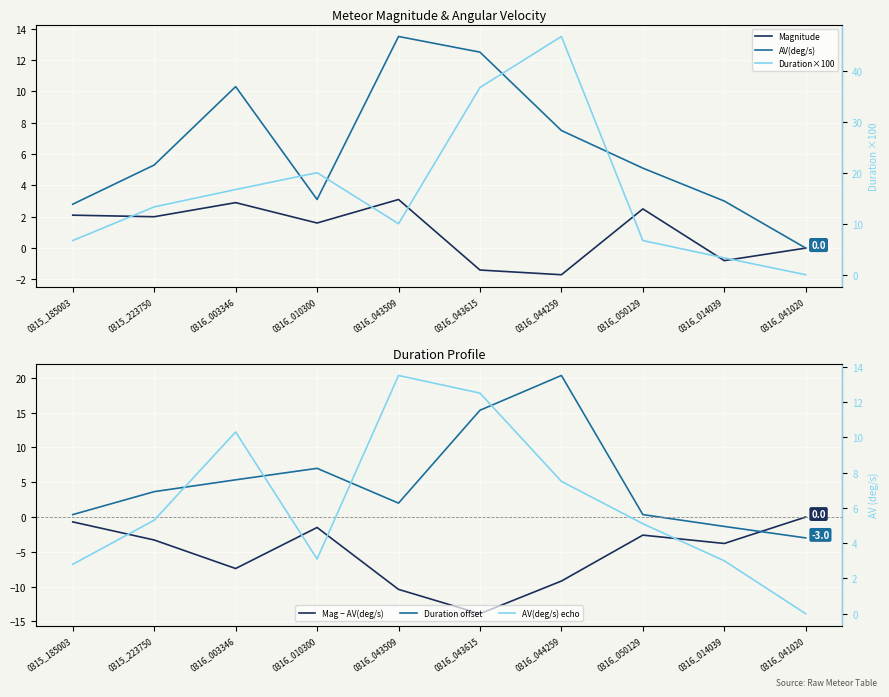

What is the difference between the AV(deg/s) values at 0316_010300 and 0316_014039?

0.1